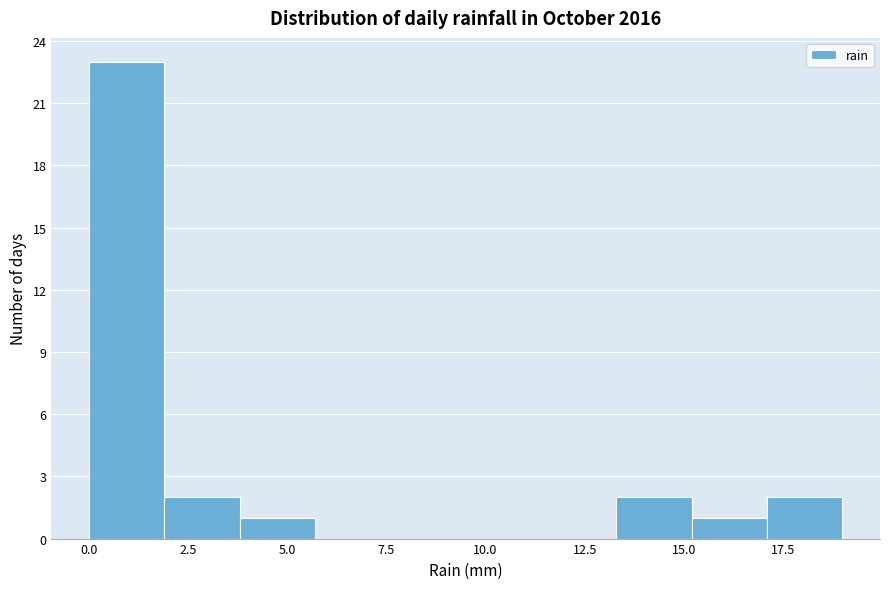

Read against the x-axis, roughly where is the centre of the tallest bar?

1.0